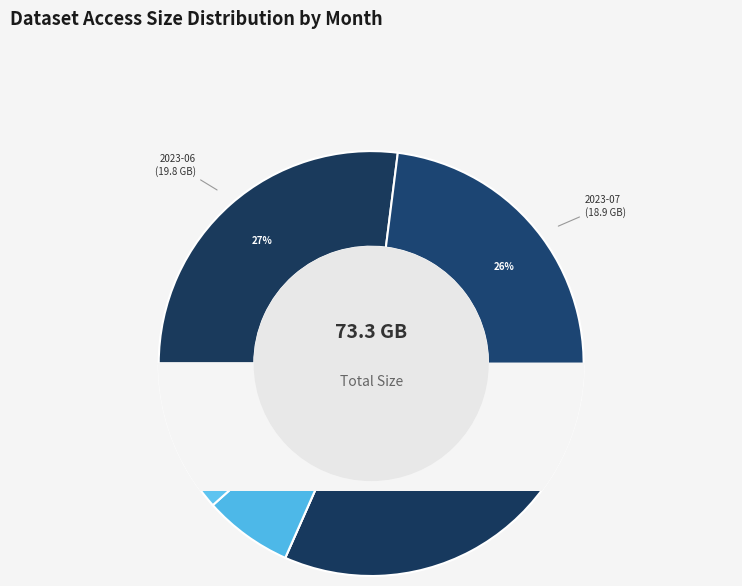

What is the largest slice in the pie chart?

2023-09